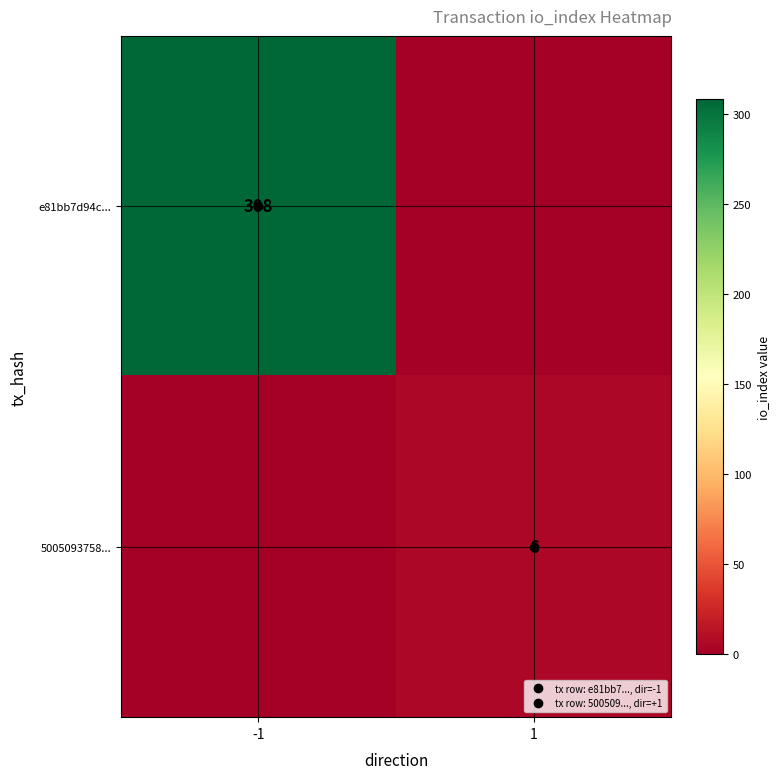

List the series in order of their overall mean, lowest first.

5005093758..., e81bb7d94c...